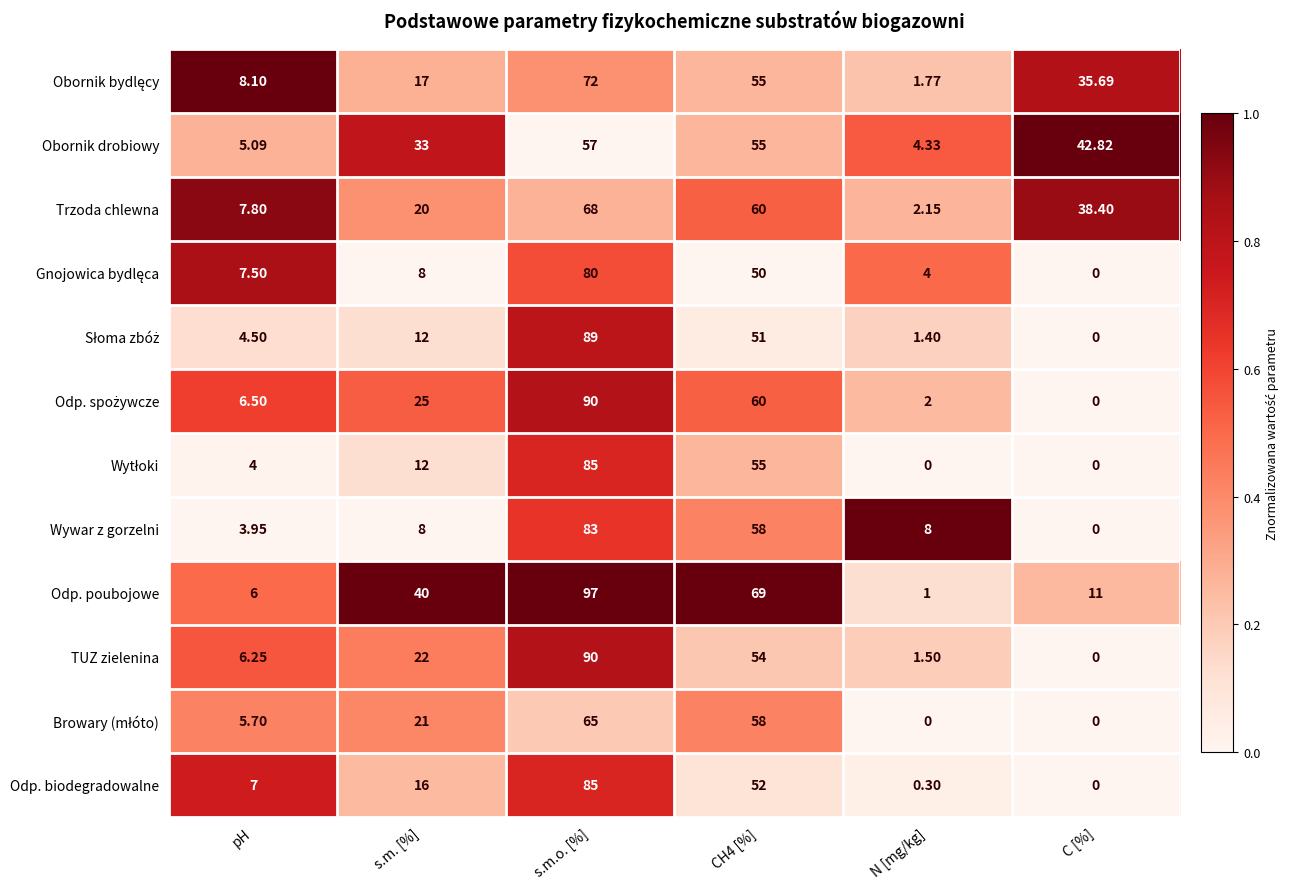

Which category has the highest value across all series?

s.m.o. [%]